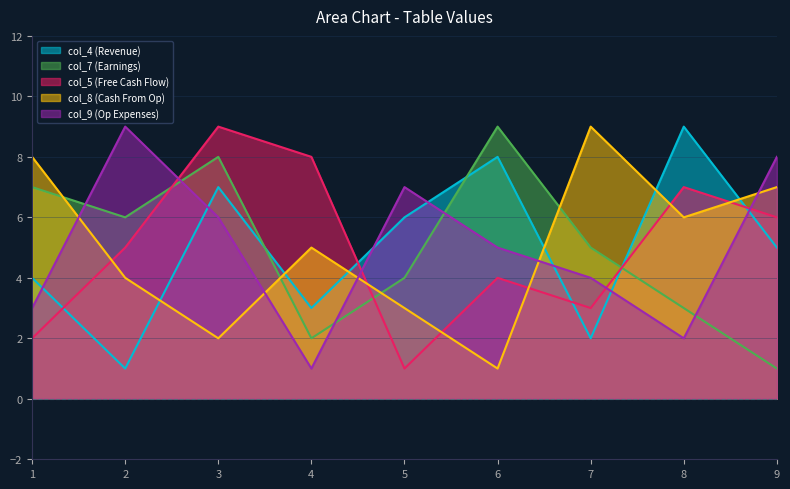

Is it true that col_7 (Earnings) equals 3 at 8?

True